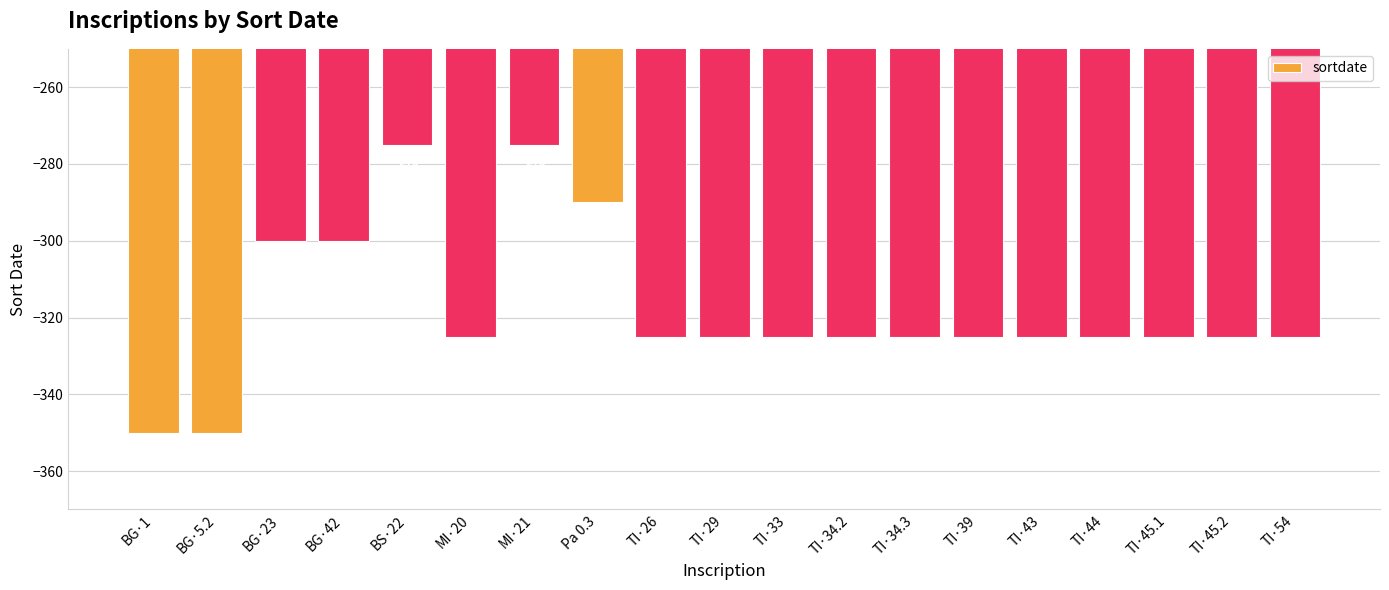

What is the sum of all values?

-6040